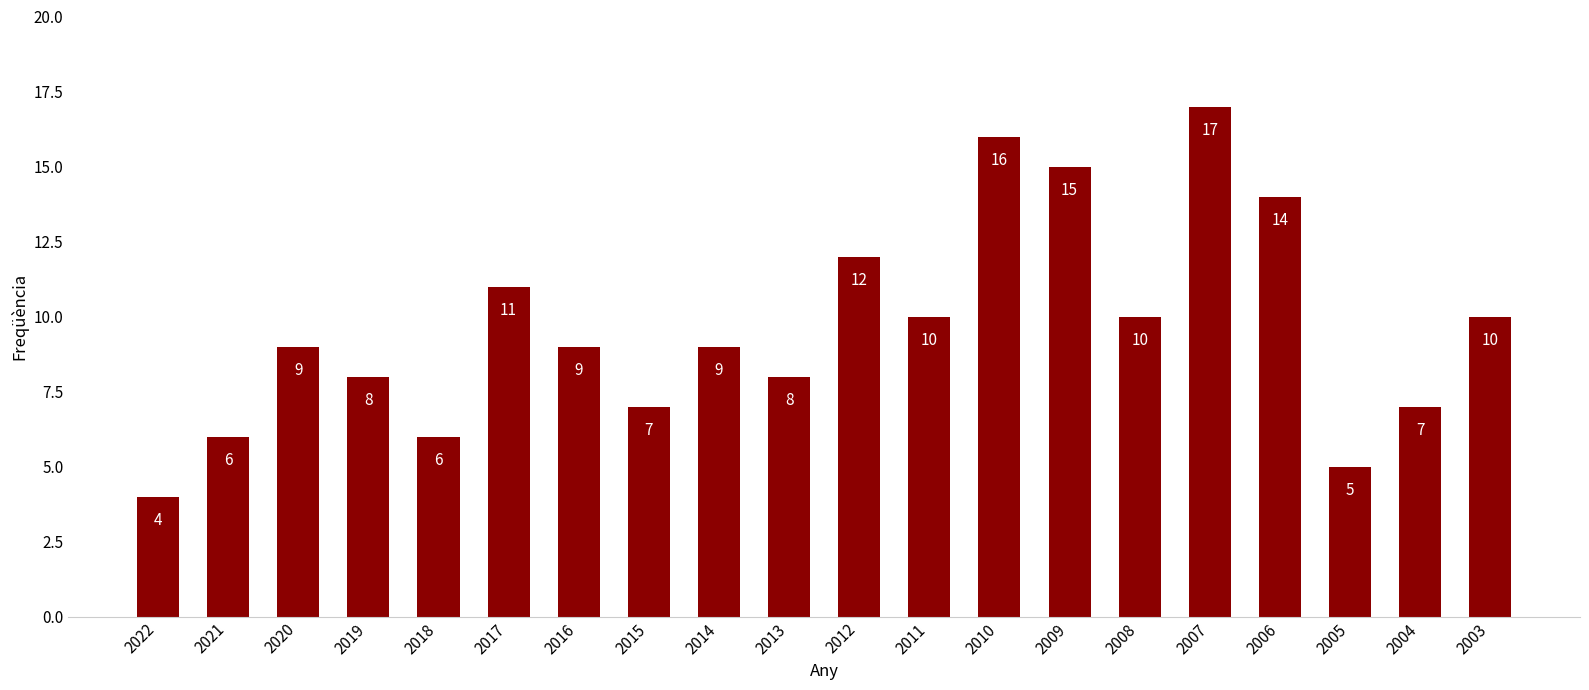

What is the value of the 16th bar from the left?

17